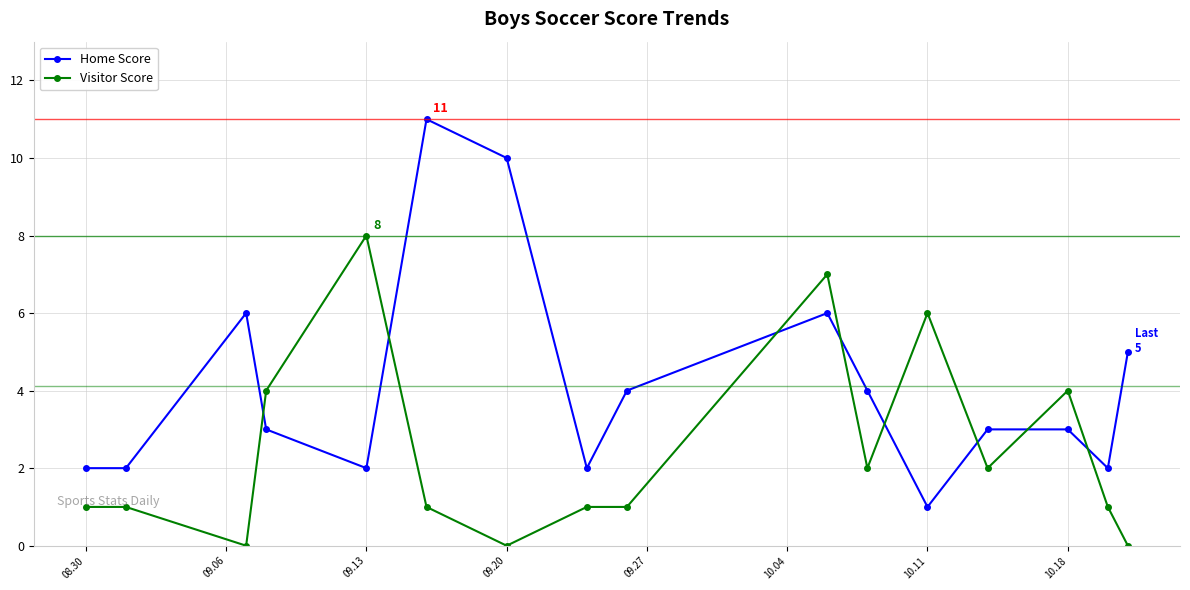

Does the chart display data point markers on the line(s)?

Yes